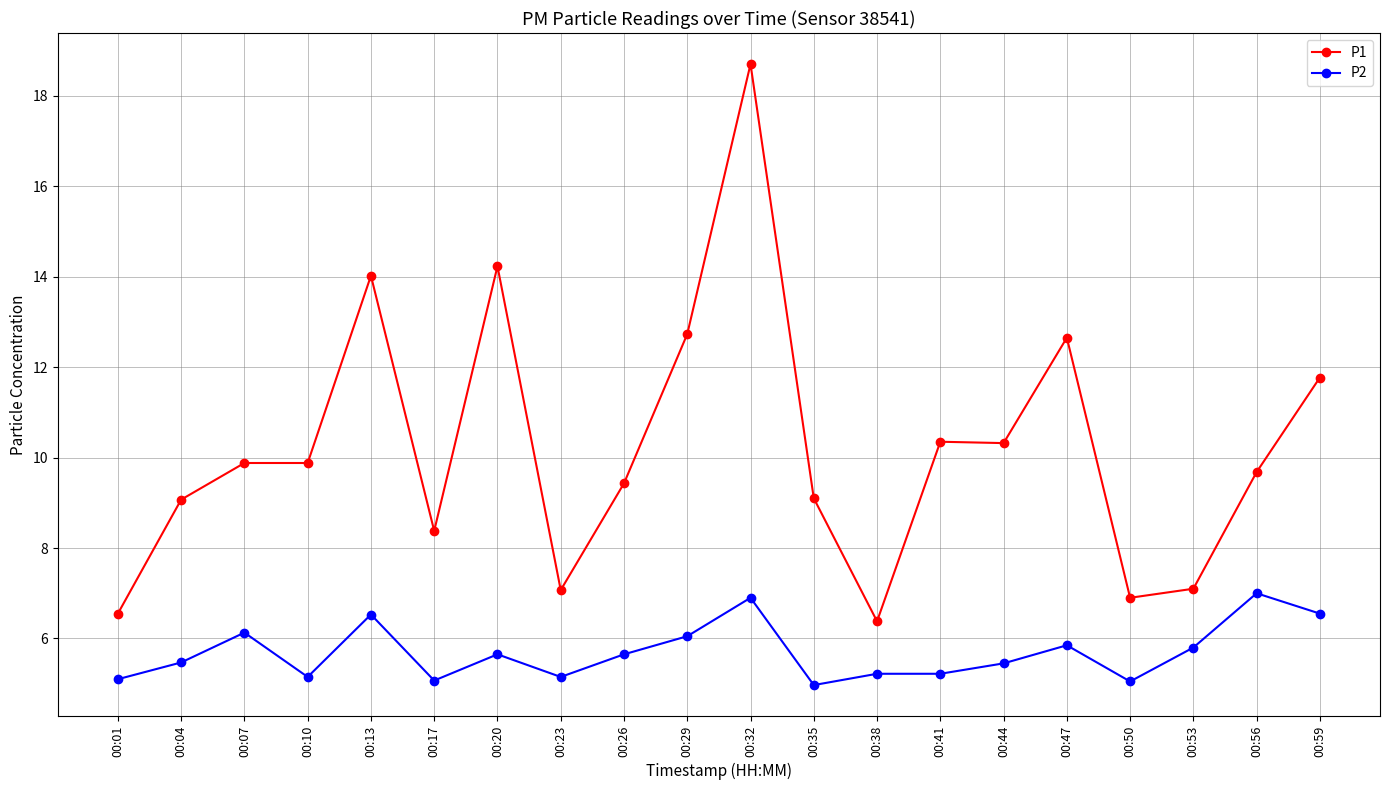

What is the difference between the maximum and minimum values in the P1 series?

12.3